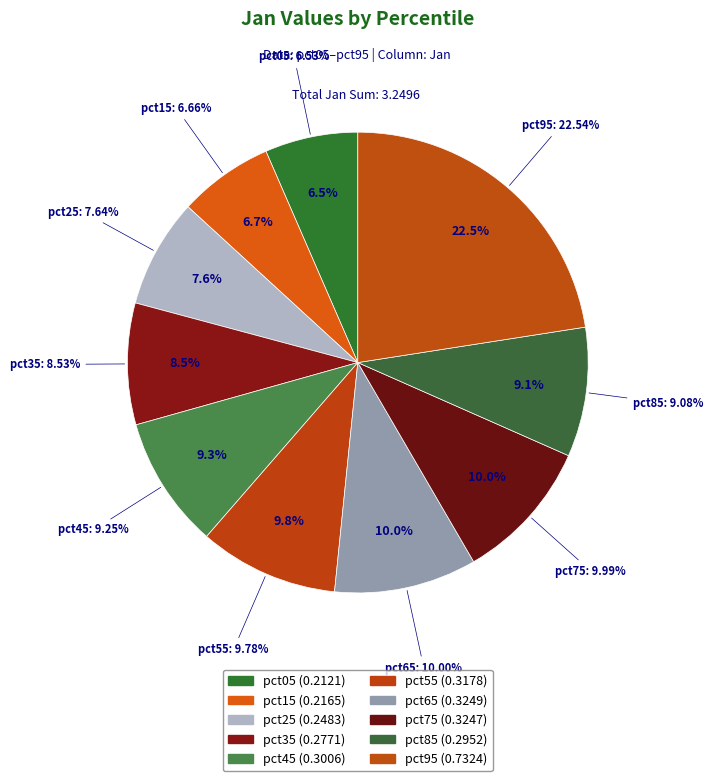

What is the change in value from pct55 to pct95?

+0.4